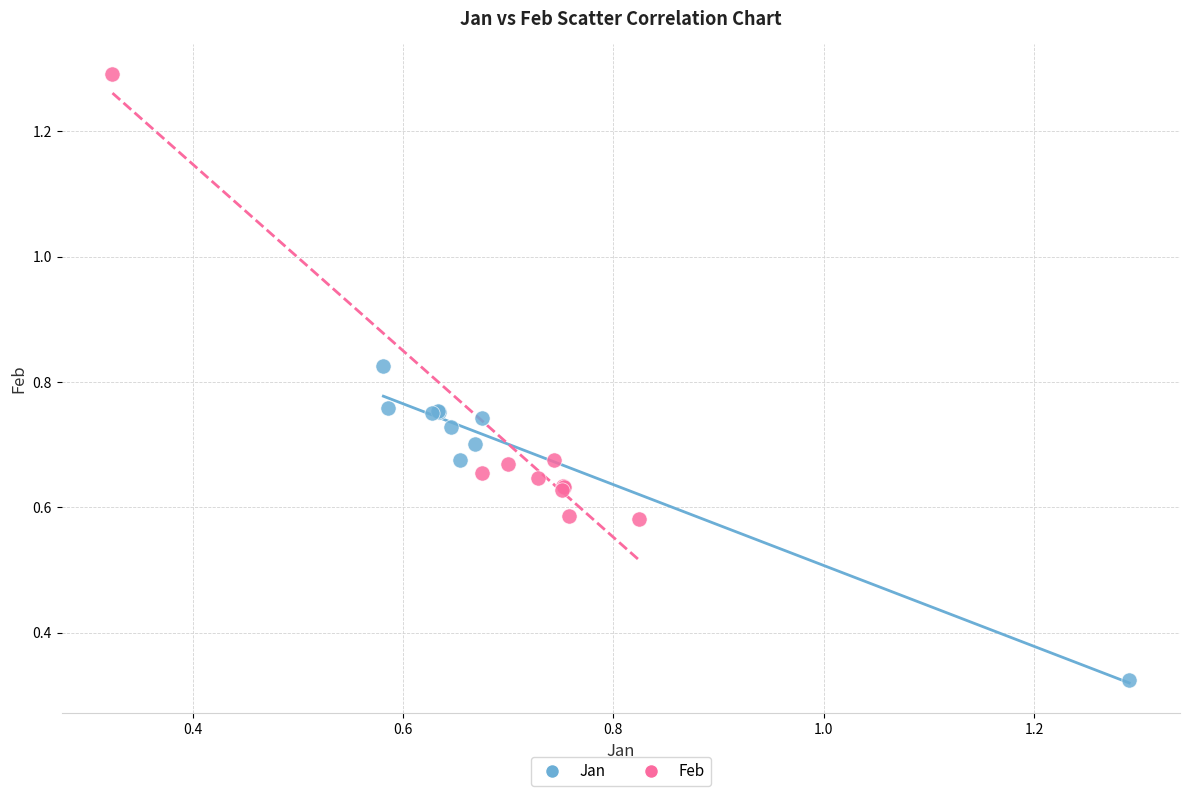

Which series contains the lowest Y value?

Jan